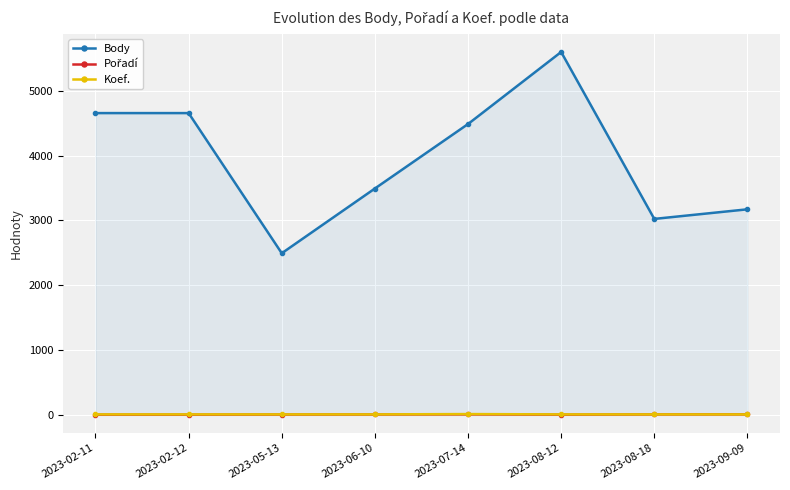

At which category does the chart reach its minimum across all series?

2023-02-11